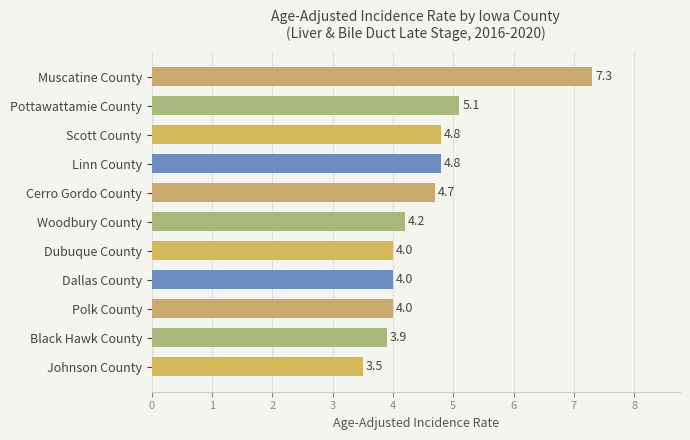

What is the maximum value shown in the chart?

7.3